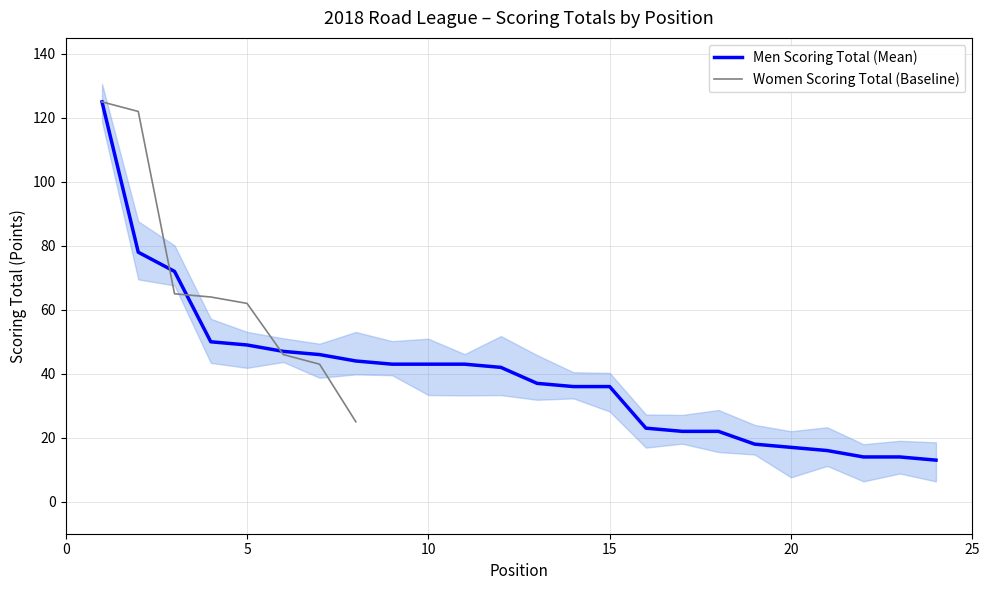

Which category has the highest value across all series?

1